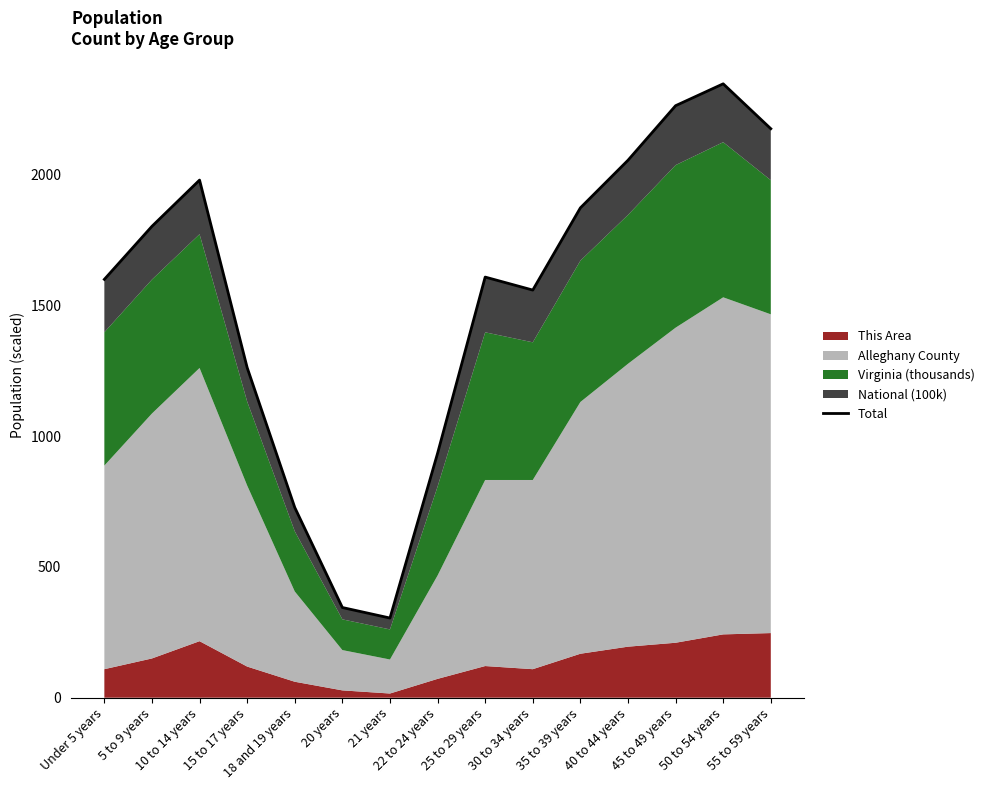

What is the greatest value displayed?

2345.8